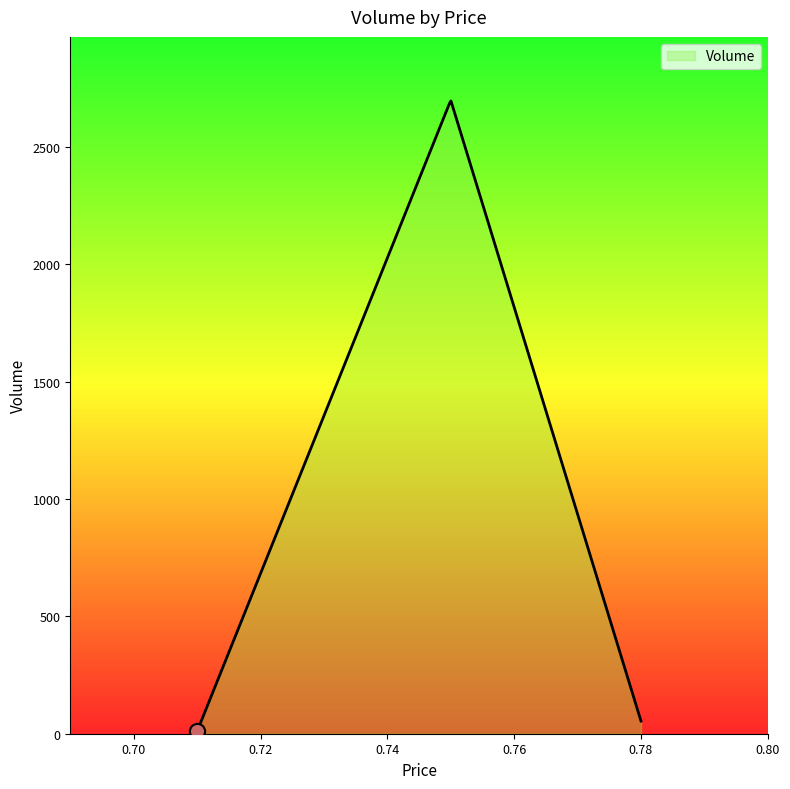

What is the greatest value displayed?

2697.1